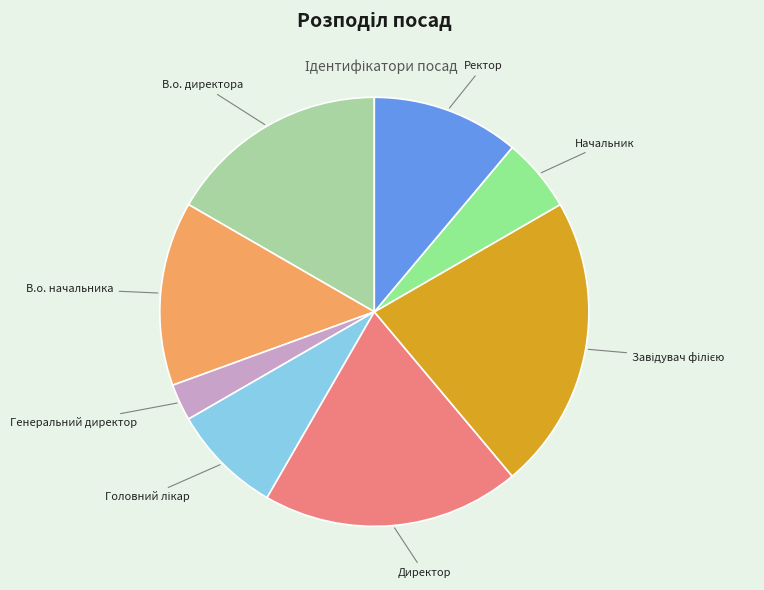

Is there a majority slice in this chart?

No